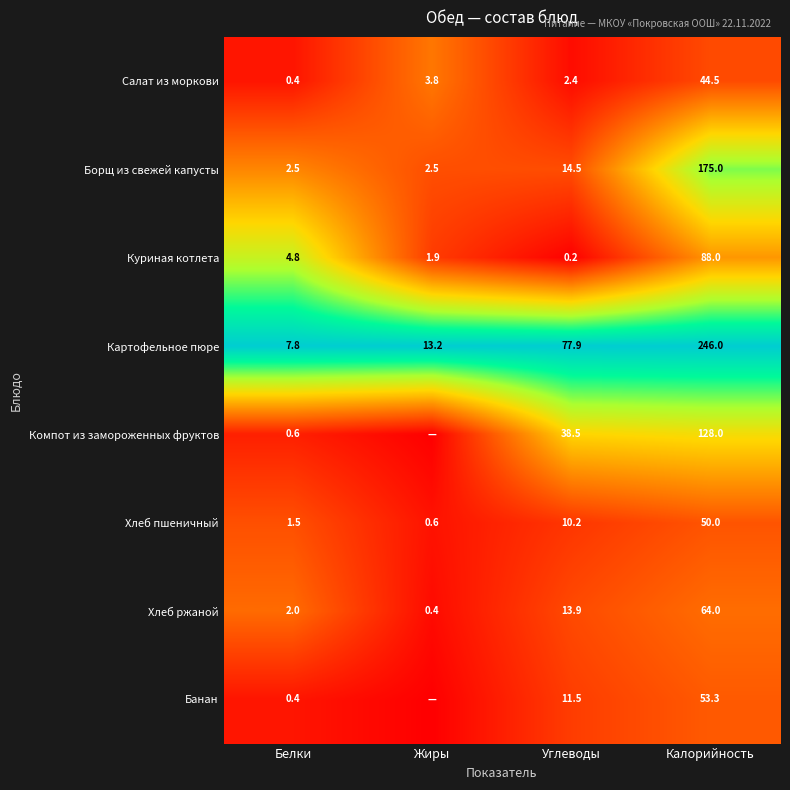

At how many categories does at least one series exceed 0?

4